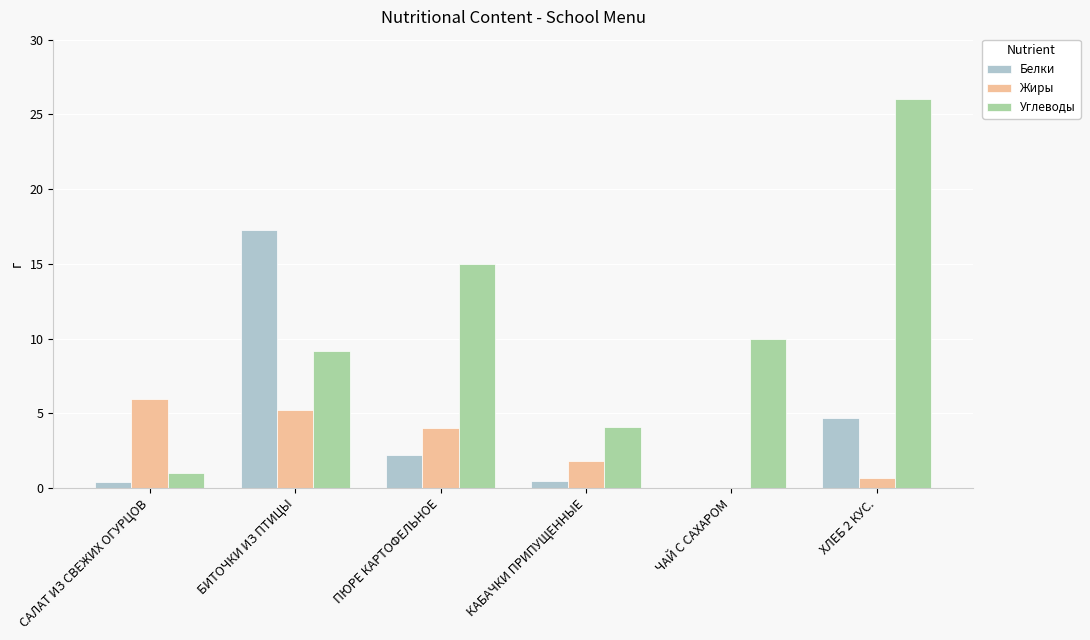

What is the average value of the Углеводы series?

10.9